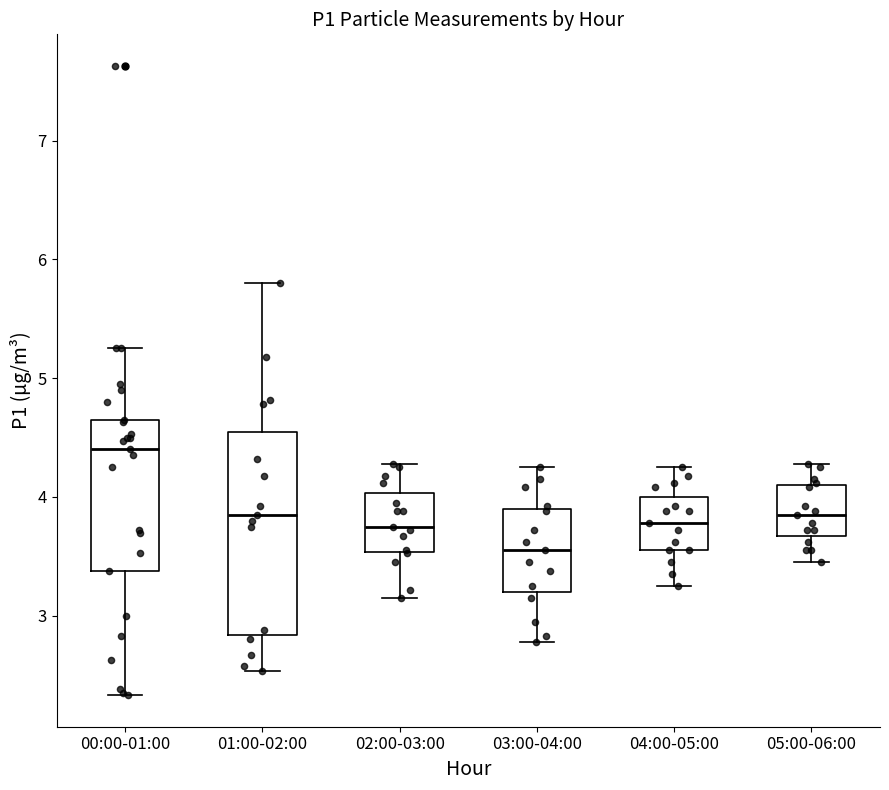

Where does the median line of the box for 03:00-04:00 sit on the y-axis? The values are not printed on the chart, so give them approximately, as read against the axis.

3.6